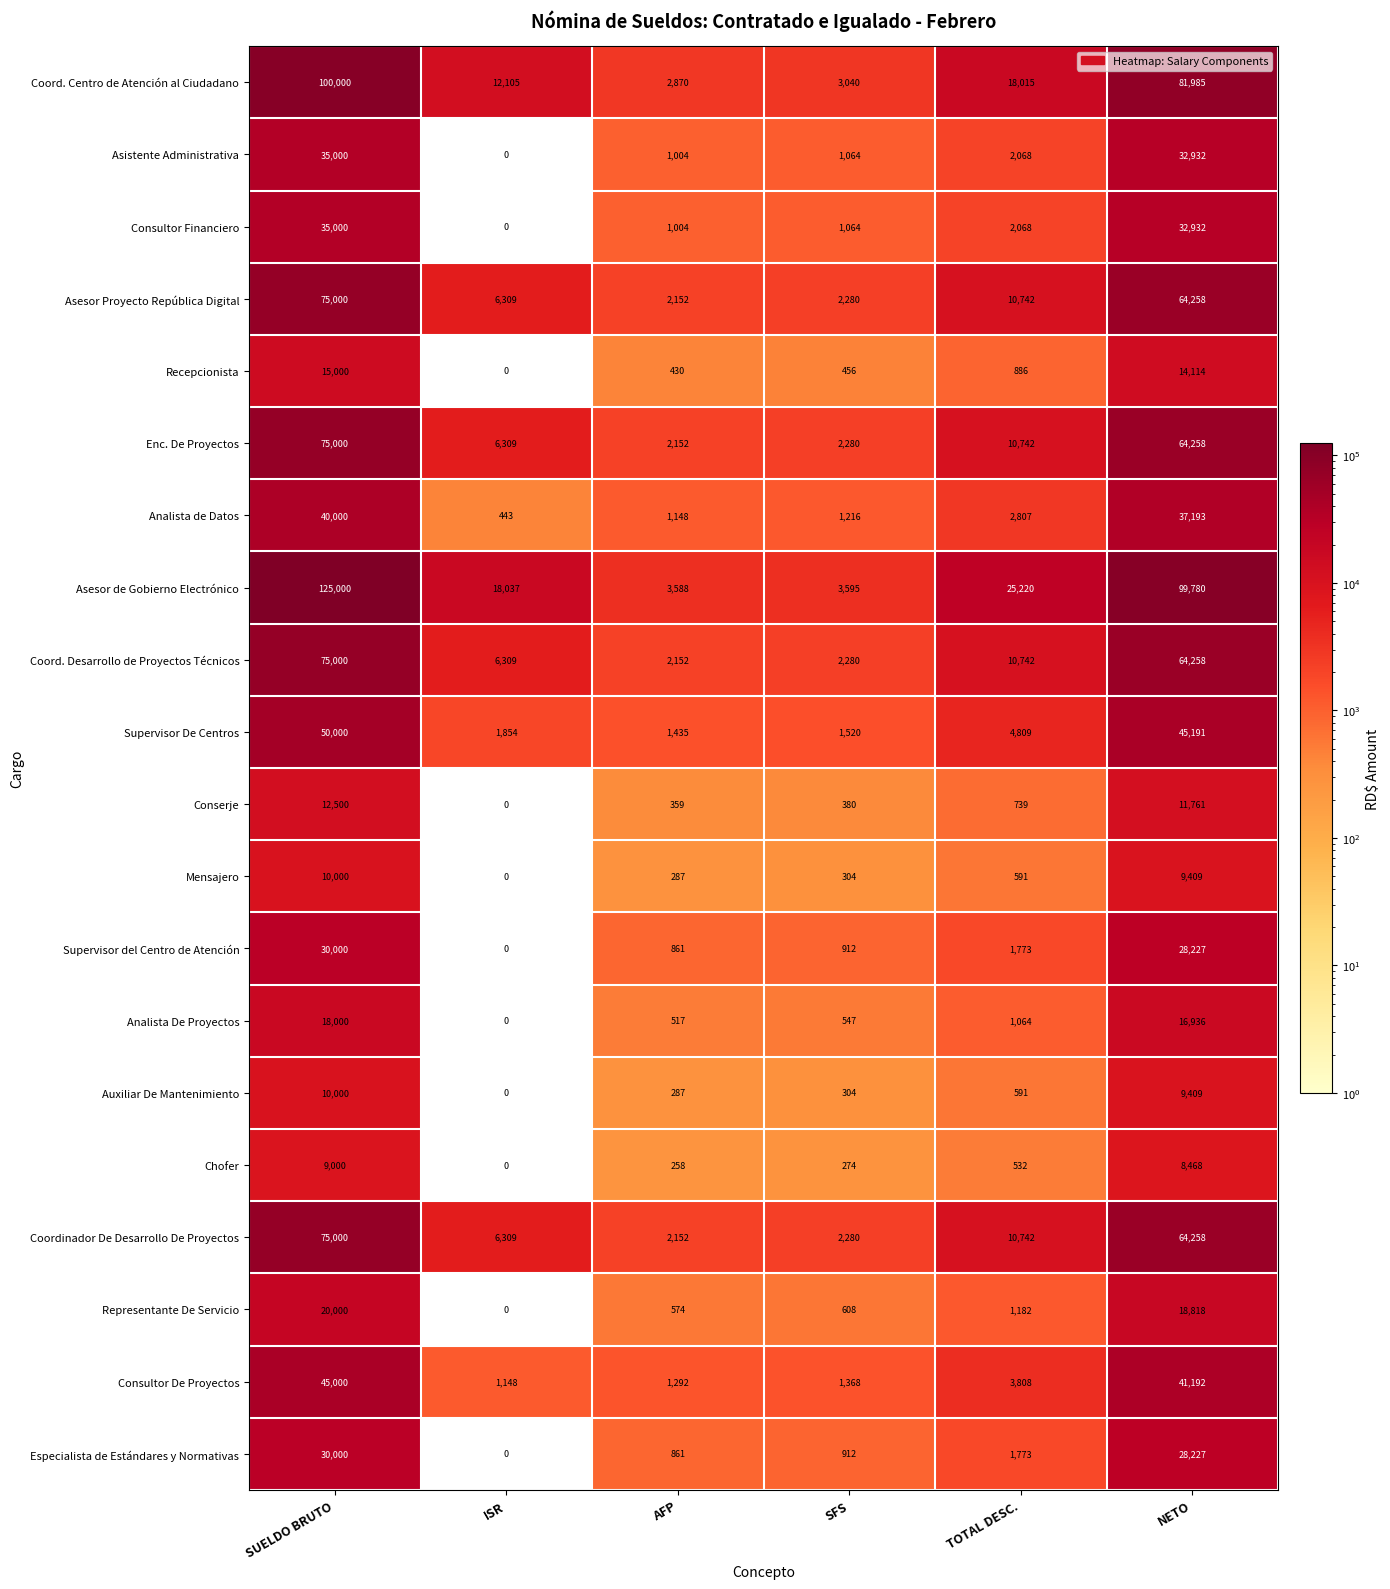

What is the difference between the maximum and minimum values in the Auxiliar De Mantenimiento series?

10000